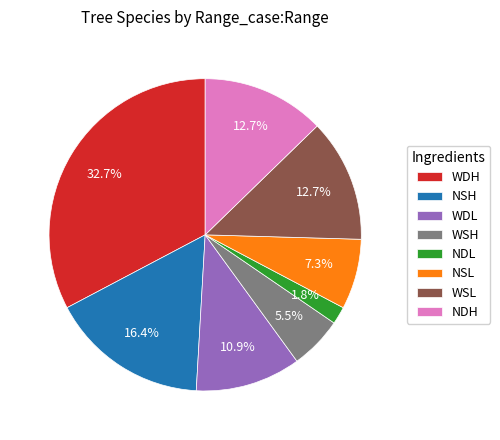

How many segments does this pie chart have?

8